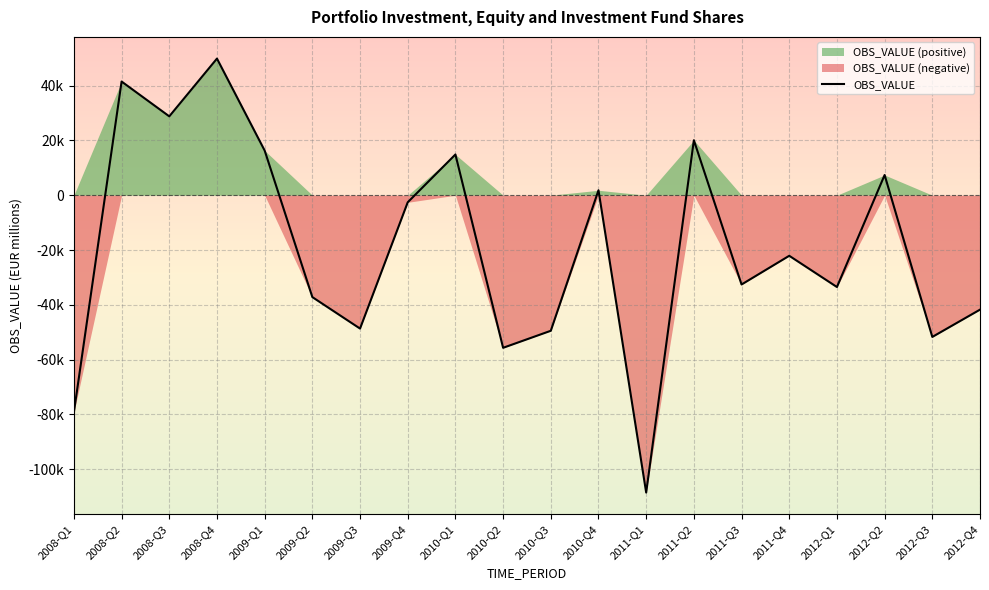

True or false: the data has more than 0 interior local peaks.

True